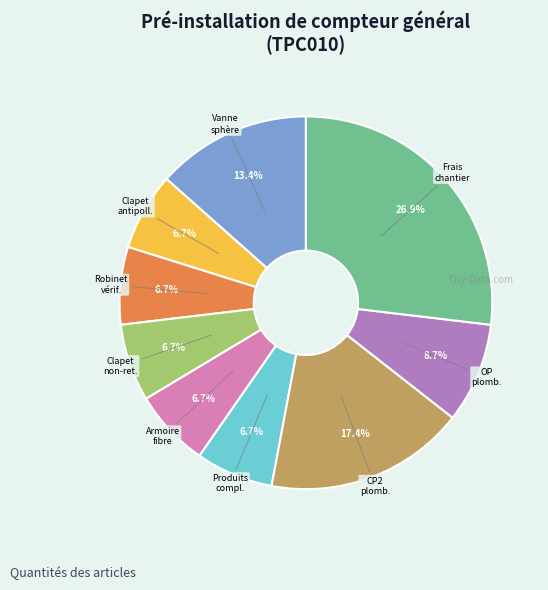

Does any single category account for the majority?

No